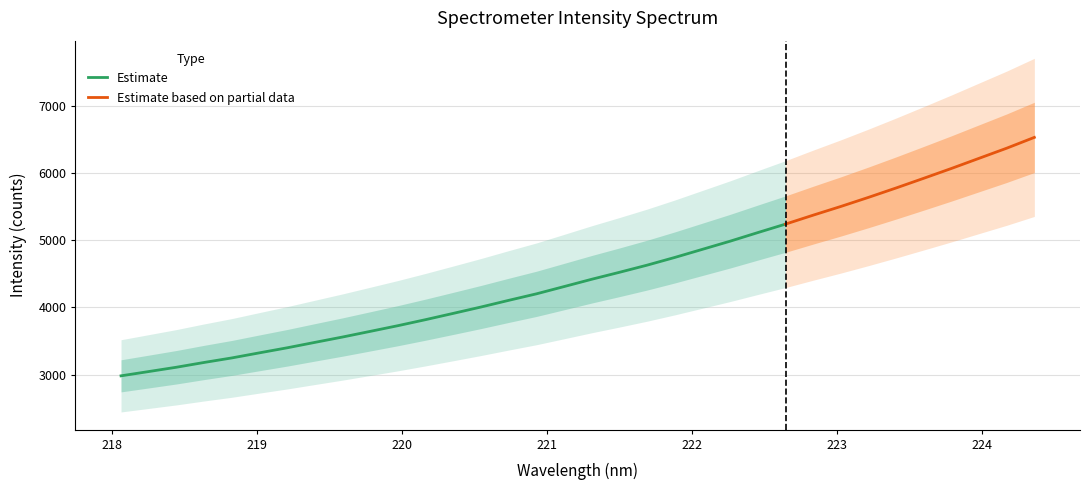

Reading left to right, list all the values displayed in this chart.

x: 218.1	218.3	218.4	218.6	218.8	219.0	219.2	219.4	219.6	219.8	220.0	220.2	220.4	220.5	220.7	220.9	221.1	221.3	221.5	221.7	221.9	222.1	222.3	222.5	222.6	222.8	223.0	223.2	223.4	223.6	223.8	224.0	224.2	224.4
y: 2983.6	3047.4	3111.5	3182.6	3250.0	3325.9	3400.7	3481.3	3561.0	3645.1	3729.8	3819.5	3912.8	4007.3	4106.4	4203.0	4311.2	4419.9	4523.2	4629.6	4744.1	4865.0	4985.8	5113.6	5239.5	5372.4	5501.8	5637.0	5776.8	5920.9	6066.9	6217.6	6368.1	6528.8